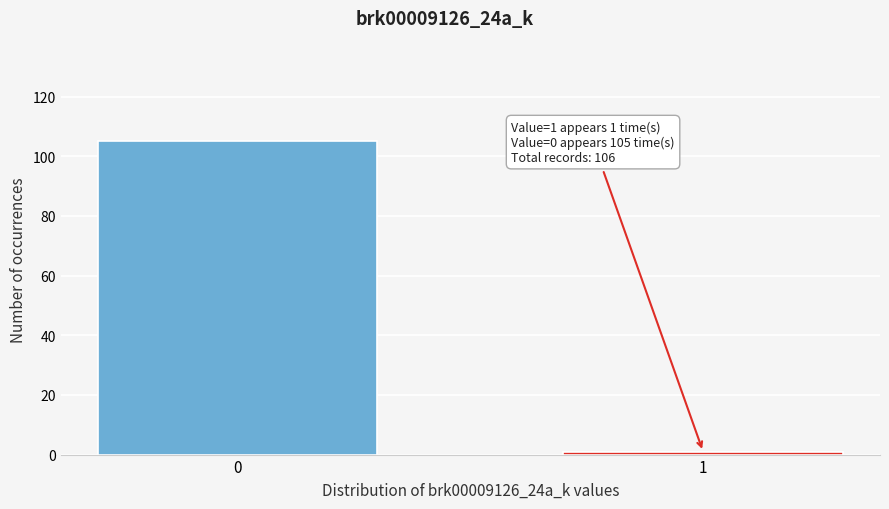

Reading left to right, what are all the values shown in this chart?

0=105	1=1